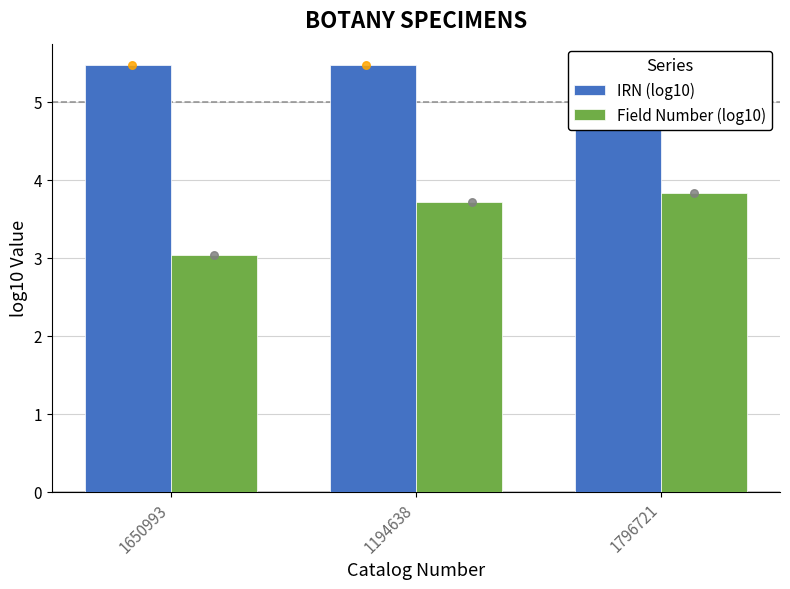

What are all the series names shown in the legend?

IRN (log10), Field Number (log10)